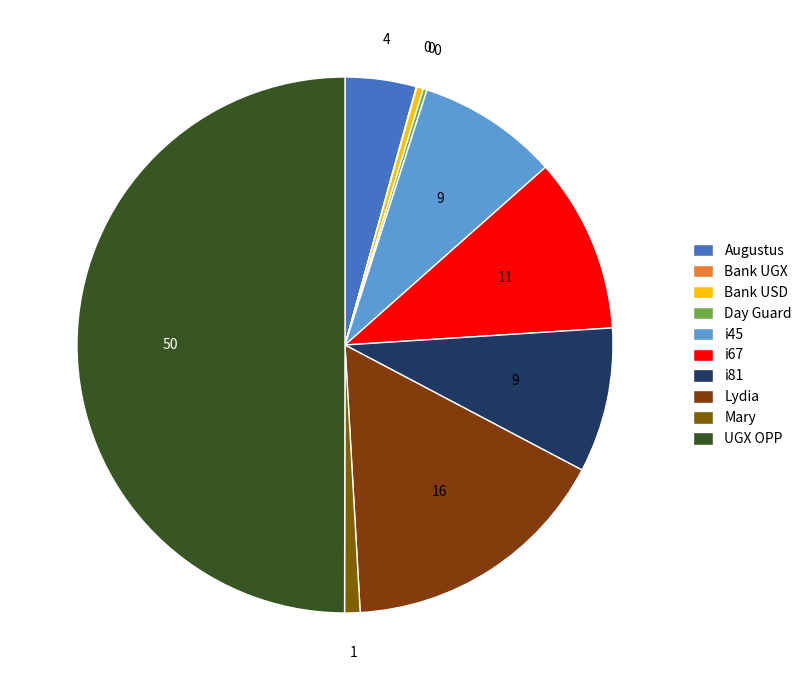

What is the ratio of the value at i45 to the value at Augustus?

2.0